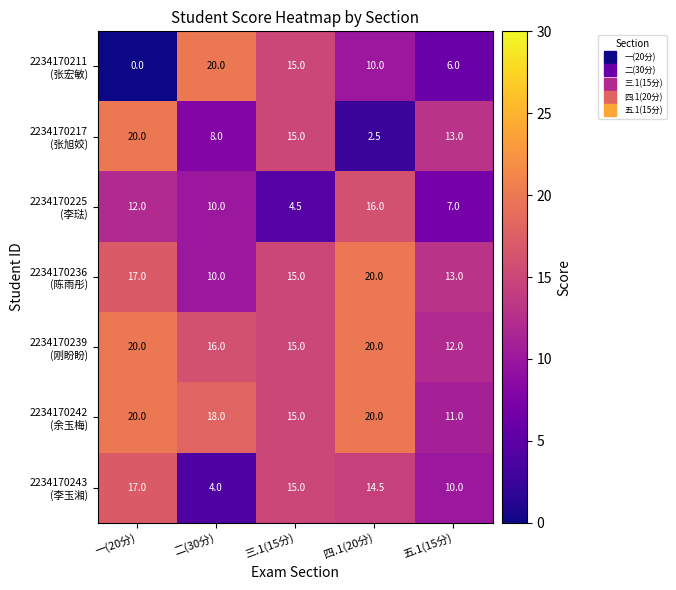

What is the total value across all series at 五.1(15分)?

72.0